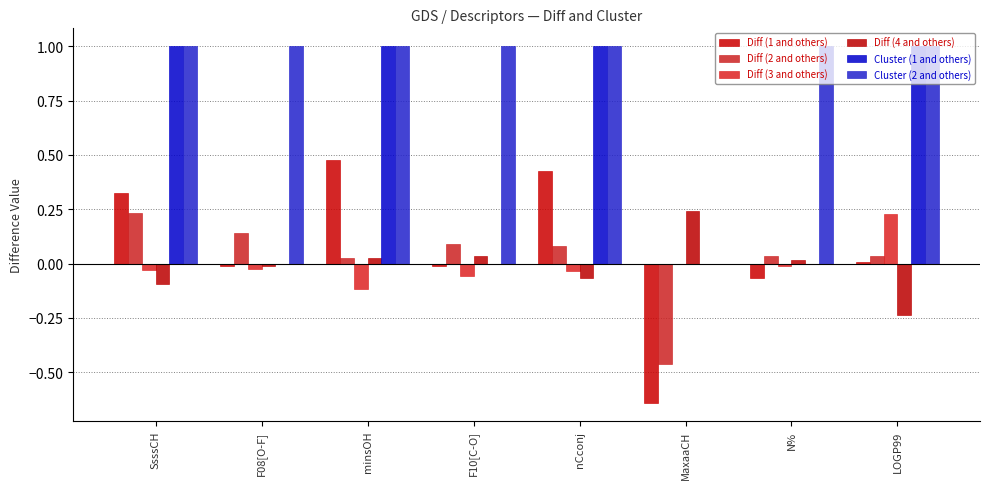

At which category is the sum across all series the highest?

SsssCH